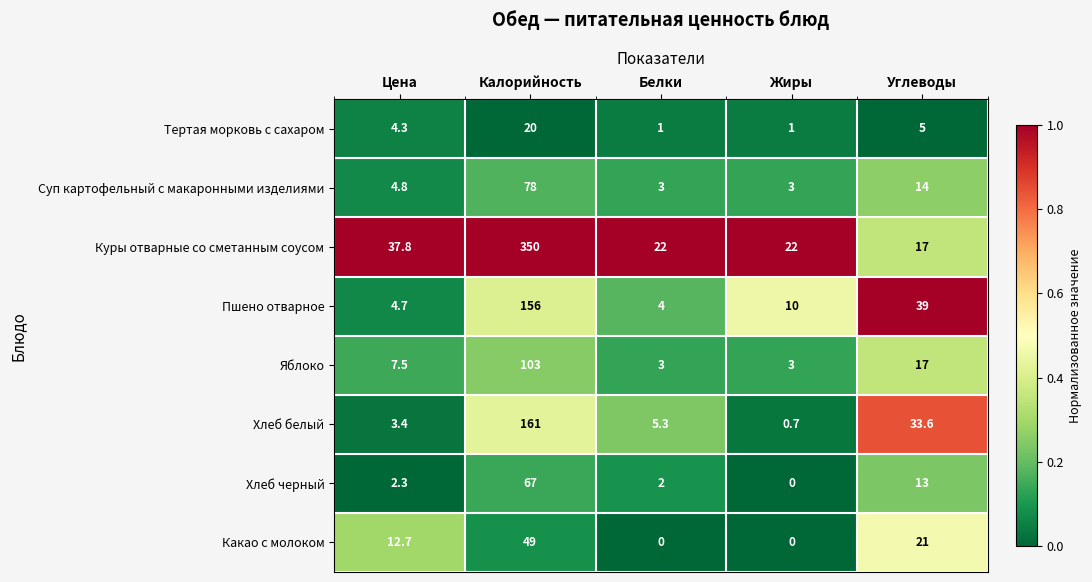

At how many categories does at least one series exceed 0?

5